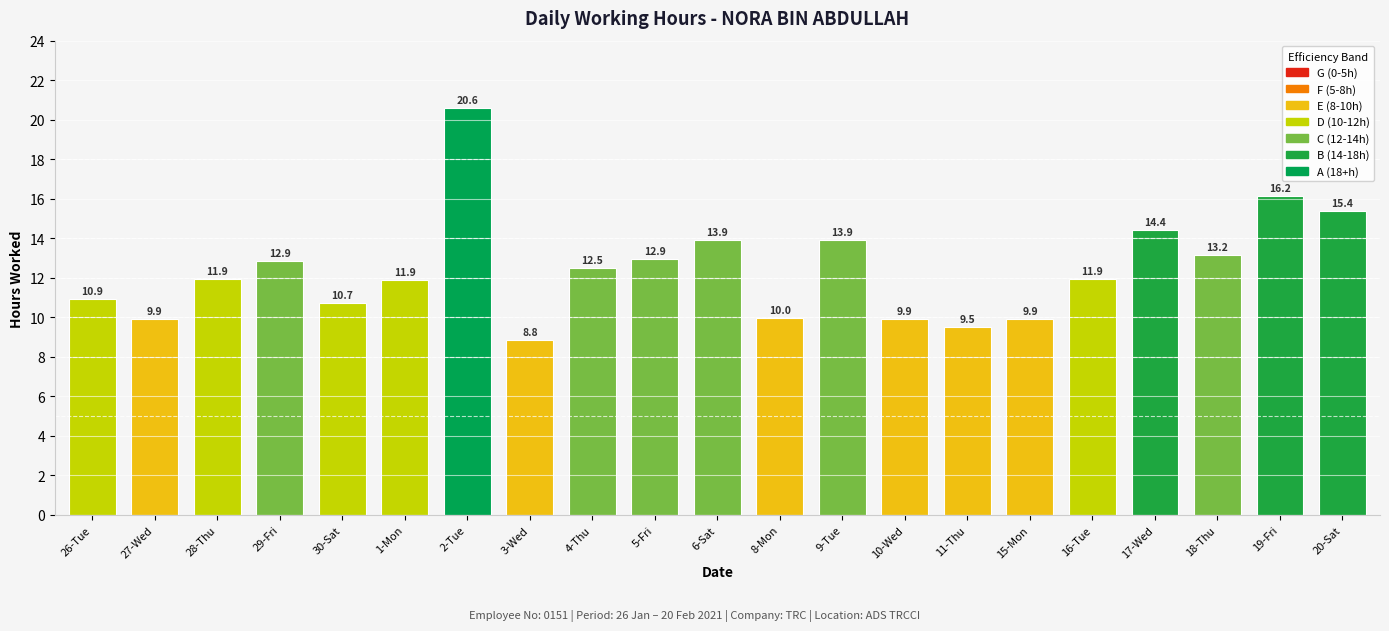

At which category does the chart reach its minimum across all series?

3-Wed